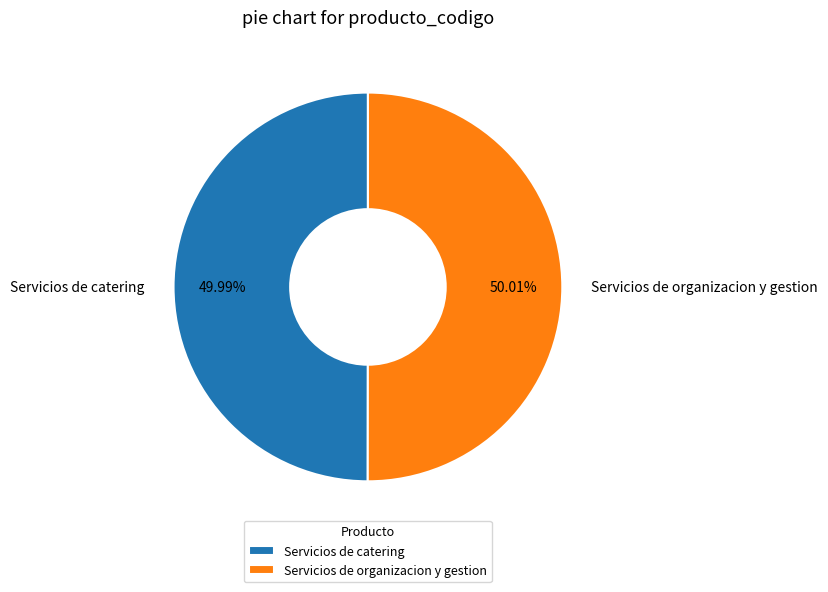

What is the ratio of the value at Servicios de catering to the value at Servicios de organizacion y gestion?

1.0